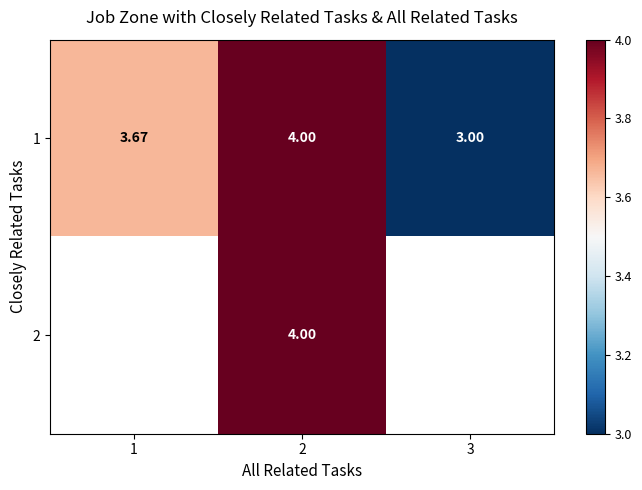

At which label does 1 reach its peak?

2